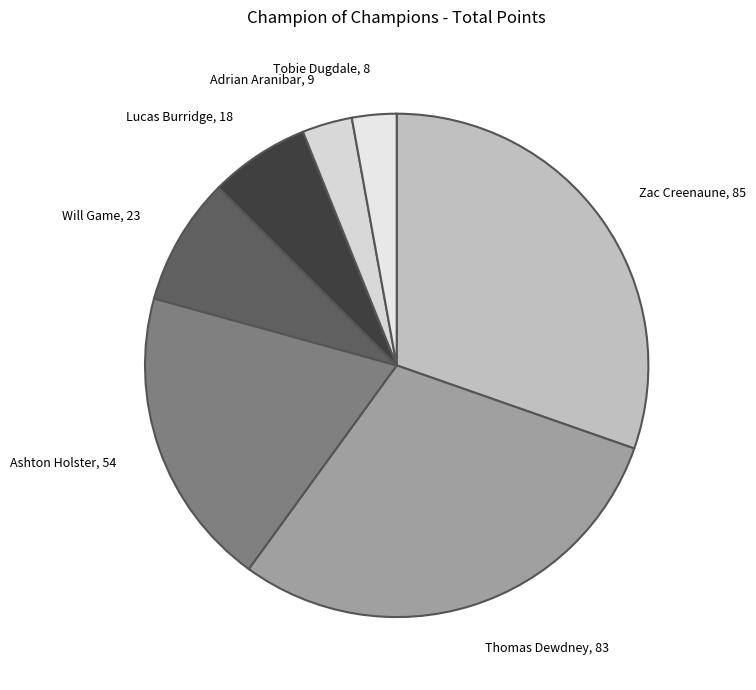

The Ashton Holster slice represents 5% of the pie. True or false?

False